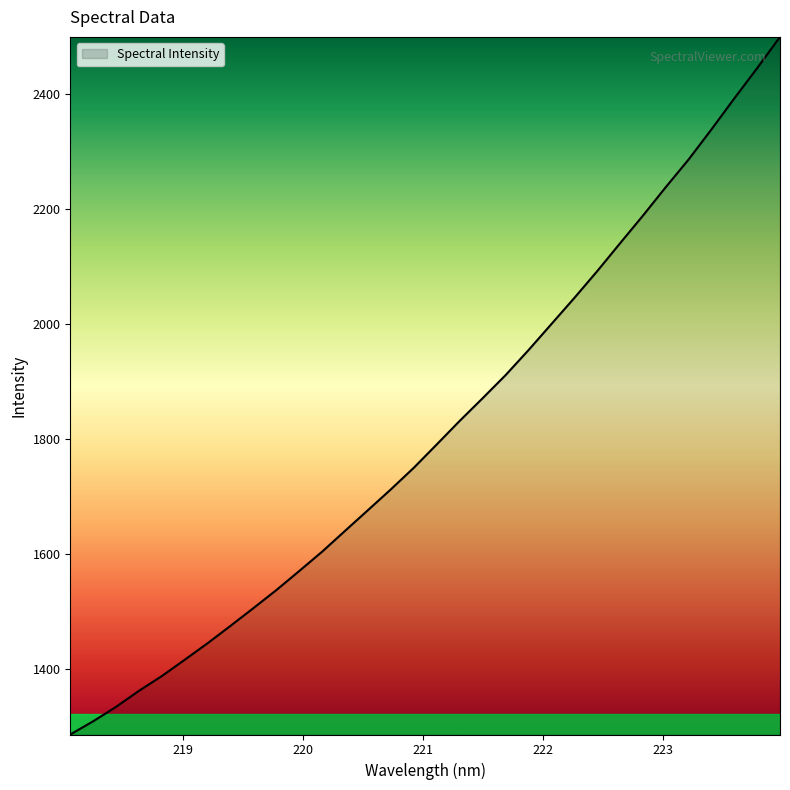

Reading left to right, transcribe all the data shown in this chart.

1285.7	1308.8	1333.9	1361.8	1387.5	1415.9	1444.6	1474.9	1505.7	1537.1	1570.2	1603.9	1640.1	1676.1	1712.2	1749.7	1790.2	1831.0	1870.3	1910.3	1953.8	1999.0	2044.3	2090.9	2139.4	2187.5	2237.1	2285.3	2337.6	2391.6	2444.2	2498.5